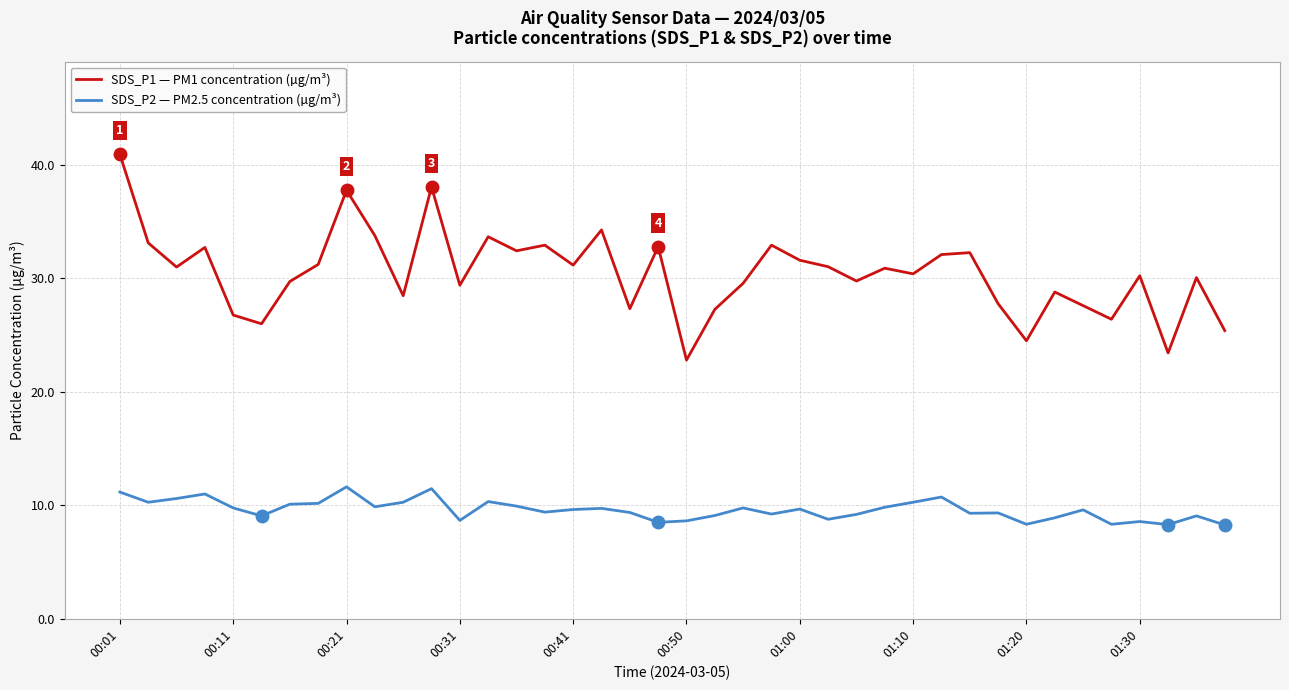

What is the average value of the SDS_P1 — PM1 concentration (µg/m³) series?

30.5